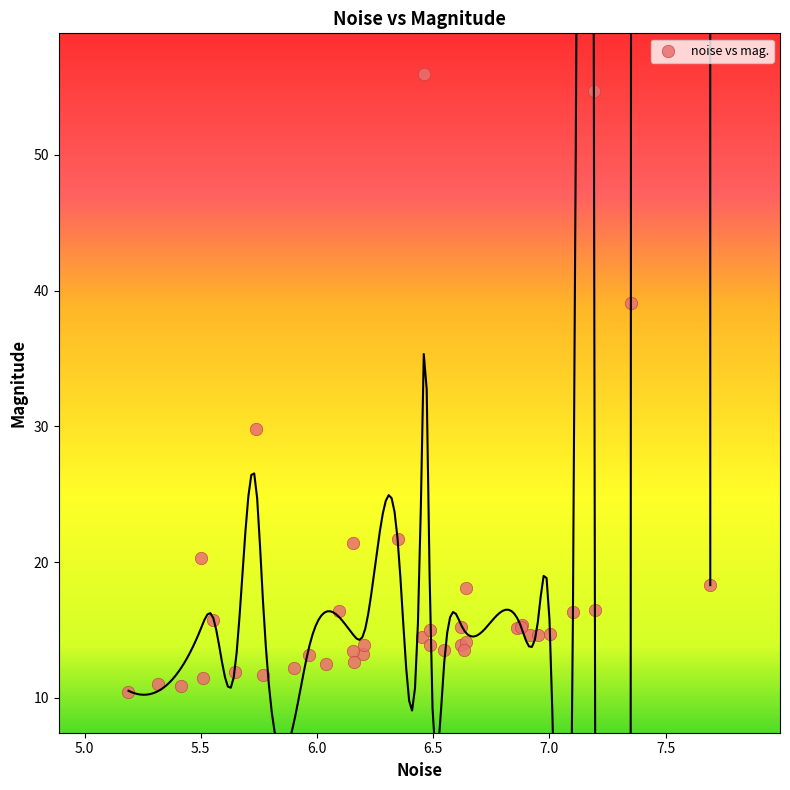

What Y value in the scatter plot is closest to 33?

29.8